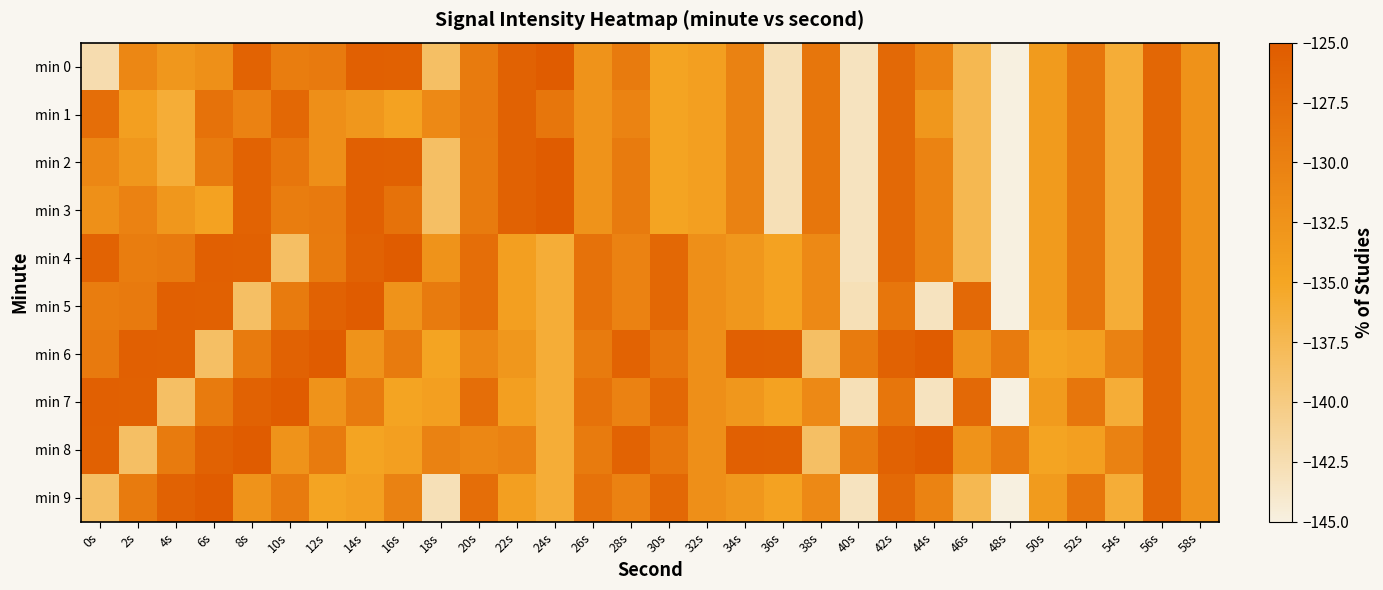

Reading right to left, transcribe all the data shown in this chart.

min 0: 58s=-132.4	56s=-126.5	54s=-136.1	52s=-128.5	50s=-133.6	48s=-145.0	46s=-137.4	44s=-130.4	42s=-126.8	40s=-143.3	38s=-128.5	36s=-142.9	34s=-130.2	32s=-134.2	30s=-134.8	28s=-129.3	26s=-132.5	24s=-125.1	22s=-125.9	20s=-129.3	18s=-138.5	16s=-125.7	14s=-125.7	12s=-129.1	10s=-129.6	8s=-126.1	6s=-132.2	4s=-133.1	2s=-130.9	0s=-142.4
min 1: 58s=-132.4	56s=-126.5	54s=-136.1	52s=-128.5	50s=-133.6	48s=-145.0	46s=-137.4	44s=-133.1	42s=-126.8	40s=-143.3	38s=-128.5	36s=-142.9	34s=-130.2	32s=-134.2	30s=-134.8	28s=-130.4	26s=-132.5	24s=-128.5	22s=-125.9	20s=-129.1	18s=-131.2	16s=-134.6	14s=-133.1	12s=-131.9	10s=-126.7	8s=-130.3	6s=-128.1	4s=-136.1	2s=-134.2	0s=-127.5
min 2: 58s=-132.4	56s=-126.5	54s=-136.1	52s=-128.5	50s=-133.6	48s=-145.0	46s=-137.4	44s=-130.4	42s=-126.8	40s=-143.3	38s=-128.5	36s=-142.9	34s=-130.2	32s=-134.2	30s=-134.8	28s=-129.3	26s=-132.5	24s=-125.1	22s=-125.9	20s=-129.3	18s=-138.5	16s=-125.7	14s=-125.7	12s=-131.9	10s=-128.5	8s=-126.1	6s=-129.3	4s=-136.1	2s=-133.1	0s=-130.9
min 3: 58s=-132.4	56s=-126.5	54s=-136.1	52s=-128.5	50s=-133.6	48s=-145.0	46s=-137.4	44s=-130.4	42s=-126.8	40s=-143.3	38s=-128.5	36s=-142.9	34s=-130.2	32s=-134.2	30s=-134.8	28s=-129.3	26s=-132.5	24s=-125.1	22s=-125.9	20s=-129.3	18s=-138.5	16s=-128.1	14s=-125.7	12s=-129.1	10s=-129.6	8s=-126.1	6s=-134.6	4s=-133.1	2s=-130.3	0s=-132.2
min 4: 58s=-132.4	56s=-126.5	54s=-136.1	52s=-128.5	50s=-133.6	48s=-145.0	46s=-137.4	44s=-130.4	42s=-126.8	40s=-143.3	38s=-131.2	36s=-134.6	34s=-133.1	32s=-131.9	30s=-126.7	28s=-130.3	26s=-128.1	24s=-136.1	22s=-134.2	20s=-127.5	18s=-132.5	16s=-125.1	14s=-125.9	12s=-129.3	10s=-138.5	8s=-125.7	6s=-125.7	4s=-129.1	2s=-129.6	0s=-126.1
min 5: 58s=-132.4	56s=-126.5	54s=-136.1	52s=-128.5	50s=-133.6	48s=-145.0	46s=-126.8	44s=-143.3	42s=-128.5	40s=-142.9	38s=-131.2	36s=-134.6	34s=-133.1	32s=-131.9	30s=-126.7	28s=-130.3	26s=-128.1	24s=-136.1	22s=-134.2	20s=-127.5	18s=-129.3	16s=-132.5	14s=-125.1	12s=-125.9	10s=-129.3	8s=-138.5	6s=-125.7	4s=-125.7	2s=-129.1	0s=-129.6
min 6: 58s=-132.4	56s=-126.5	54s=-130.2	52s=-134.2	50s=-134.8	48s=-129.3	46s=-132.5	44s=-125.1	42s=-125.9	40s=-129.3	38s=-138.5	36s=-125.7	34s=-125.7	32s=-131.9	30s=-128.5	28s=-126.1	26s=-129.3	24s=-136.1	22s=-133.1	20s=-130.9	18s=-134.8	16s=-129.3	14s=-132.5	12s=-125.1	10s=-125.9	8s=-129.3	6s=-138.5	4s=-125.7	2s=-125.7	0s=-129.1
min 7: 58s=-132.4	56s=-126.5	54s=-136.1	52s=-128.5	50s=-133.6	48s=-145.0	46s=-126.8	44s=-143.3	42s=-128.5	40s=-142.9	38s=-131.2	36s=-134.6	34s=-133.1	32s=-131.9	30s=-126.7	28s=-130.3	26s=-128.1	24s=-136.1	22s=-134.2	20s=-127.5	18s=-134.2	16s=-134.8	14s=-129.3	12s=-132.5	10s=-125.1	8s=-125.9	6s=-129.3	4s=-138.5	2s=-125.7	0s=-125.7
min 8: 58s=-132.4	56s=-126.5	54s=-130.2	52s=-134.2	50s=-134.8	48s=-129.3	46s=-132.5	44s=-125.1	42s=-125.9	40s=-129.3	38s=-138.5	36s=-125.7	34s=-125.7	32s=-131.9	30s=-128.5	28s=-126.1	26s=-129.3	24s=-136.1	22s=-130.3	20s=-130.9	18s=-130.2	16s=-134.2	14s=-134.8	12s=-129.3	10s=-132.5	8s=-125.1	6s=-125.9	4s=-129.3	2s=-138.5	0s=-125.7
min 9: 58s=-132.4	56s=-126.5	54s=-136.1	52s=-128.5	50s=-133.6	48s=-145.0	46s=-137.4	44s=-130.4	42s=-126.8	40s=-143.3	38s=-131.2	36s=-134.6	34s=-133.1	32s=-131.9	30s=-126.7	28s=-130.3	26s=-128.1	24s=-136.1	22s=-134.2	20s=-127.5	18s=-142.9	16s=-130.2	14s=-134.2	12s=-134.8	10s=-129.3	8s=-132.5	6s=-125.1	4s=-125.9	2s=-129.3	0s=-138.5